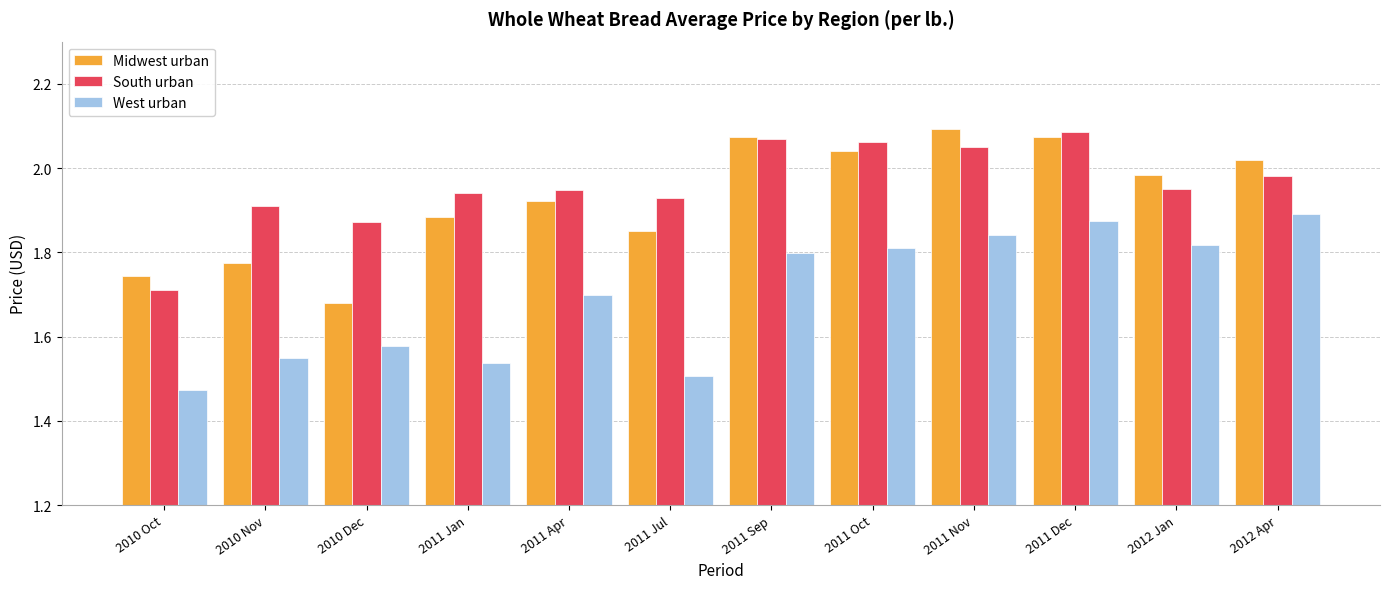

Which label corresponds to the smallest value in the chart?

2010 Oct